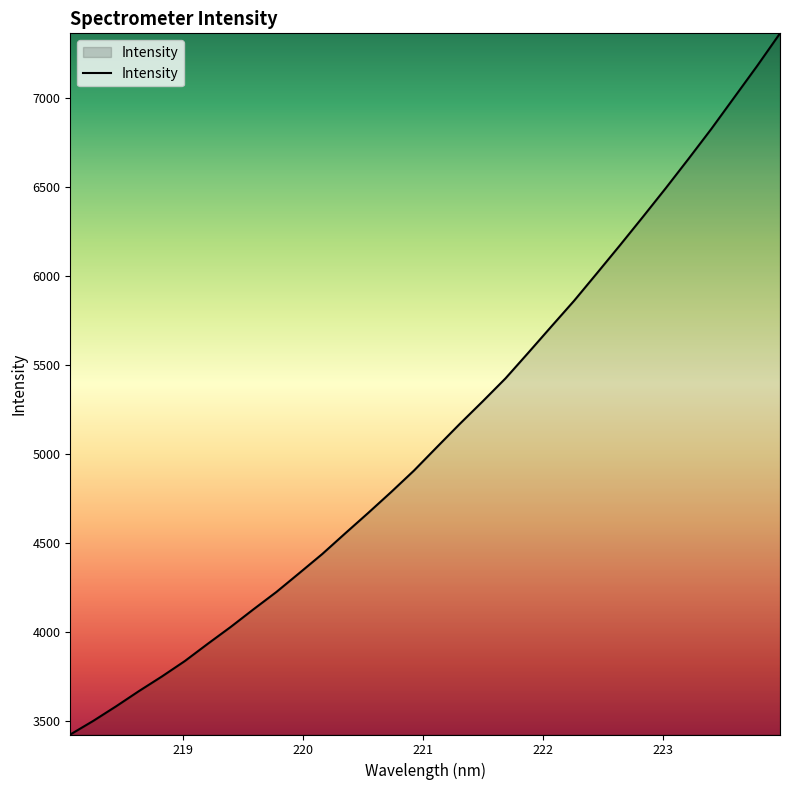

What is the smallest value displayed?

3421.7